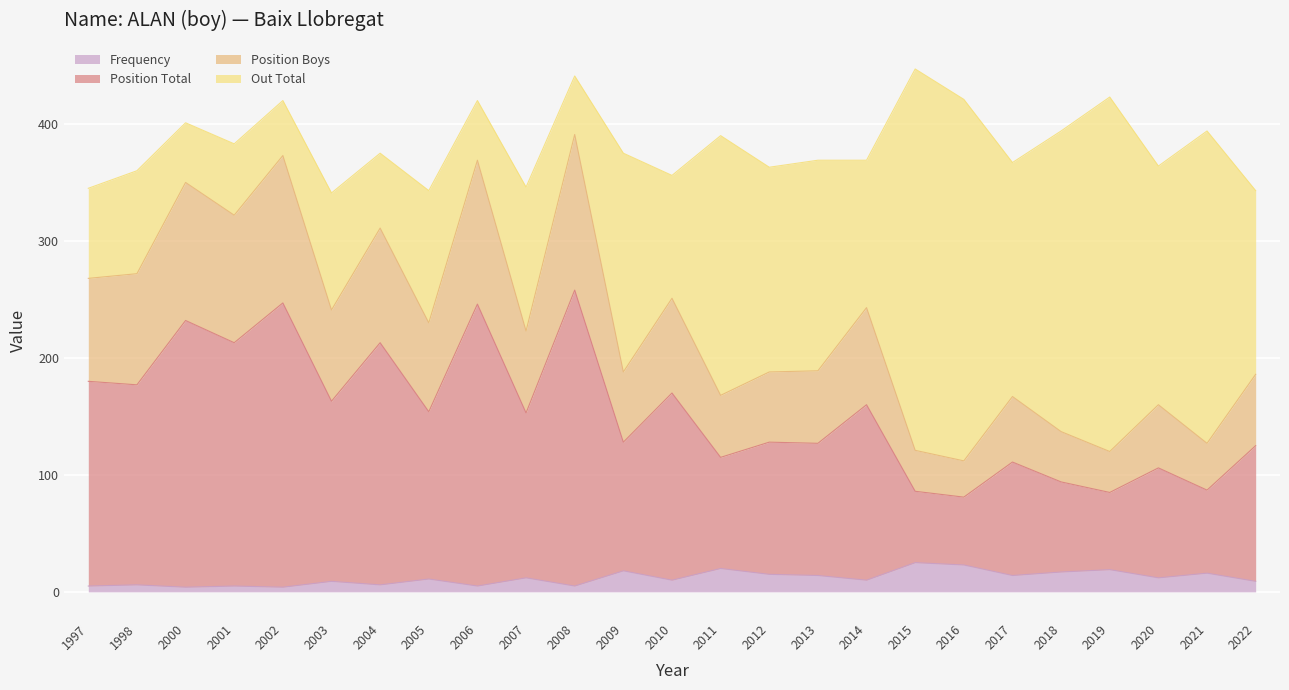

Count the number of categories in the chart.

25